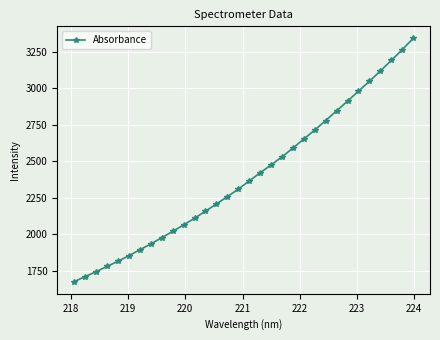

What is the sum of all values?

76718.8